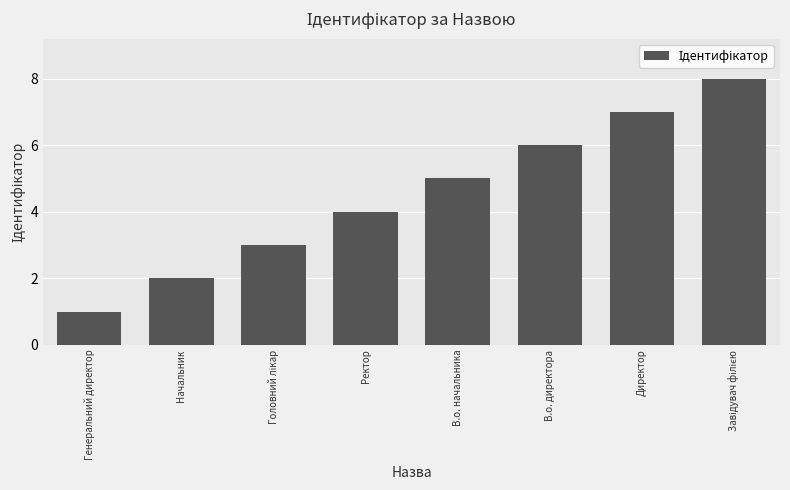

Reading left to right, list all the values displayed in this chart.

1	2	3	4	5	6	7	8